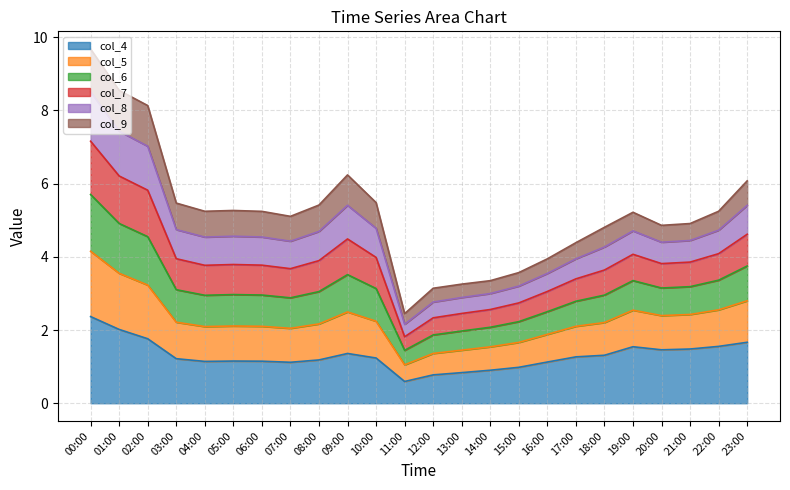

What is the label of the 20th point from the right?

04:00